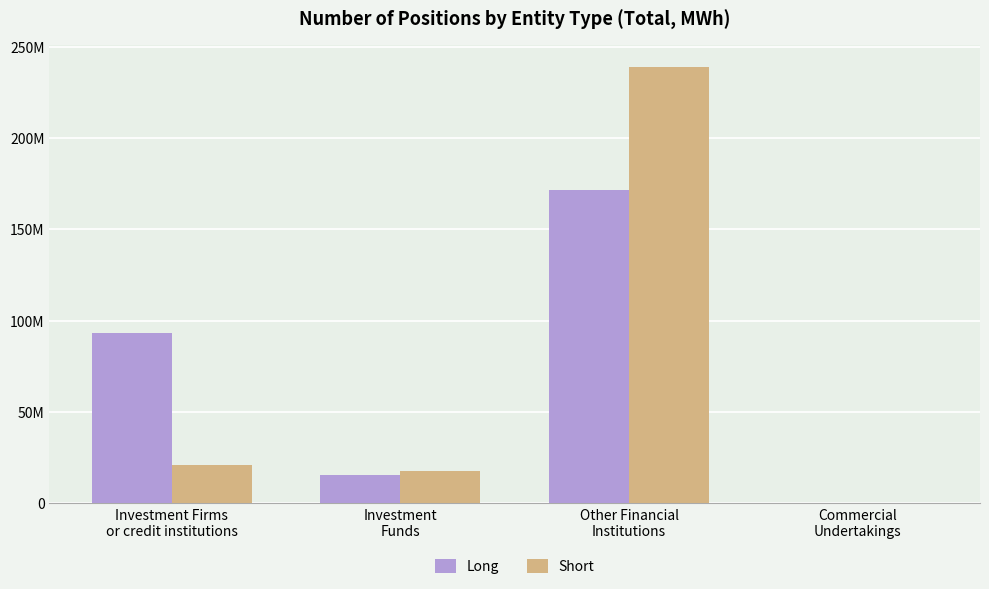

What position from the left is Investment Firms
or credit institutions?

1